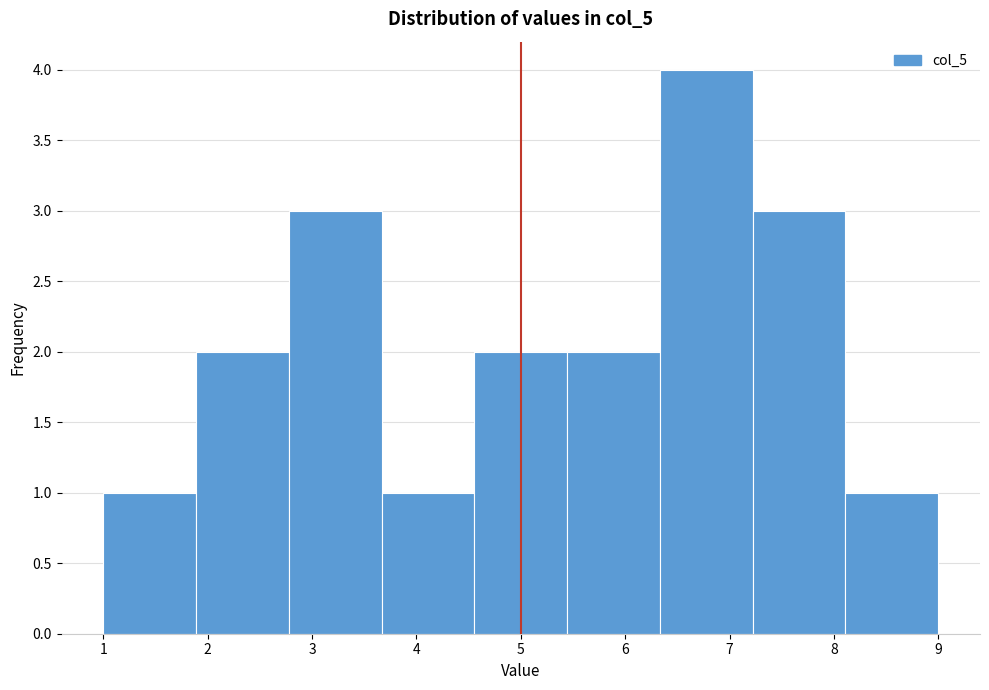

Which range on the x-axis has the tallest bar?

6.3 to 7.2